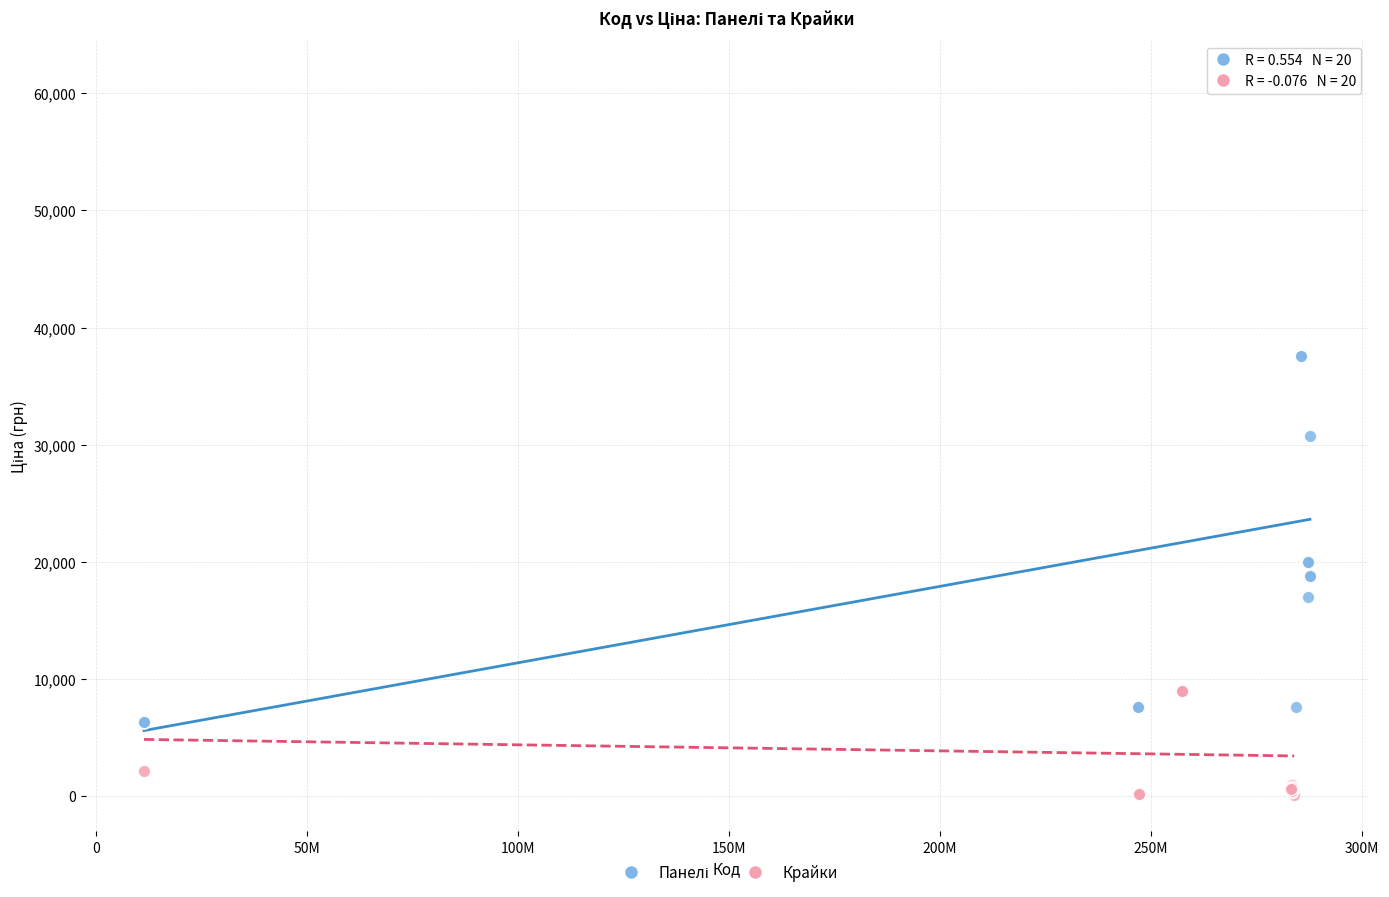

Which series contains the lowest Y value?

Крайки